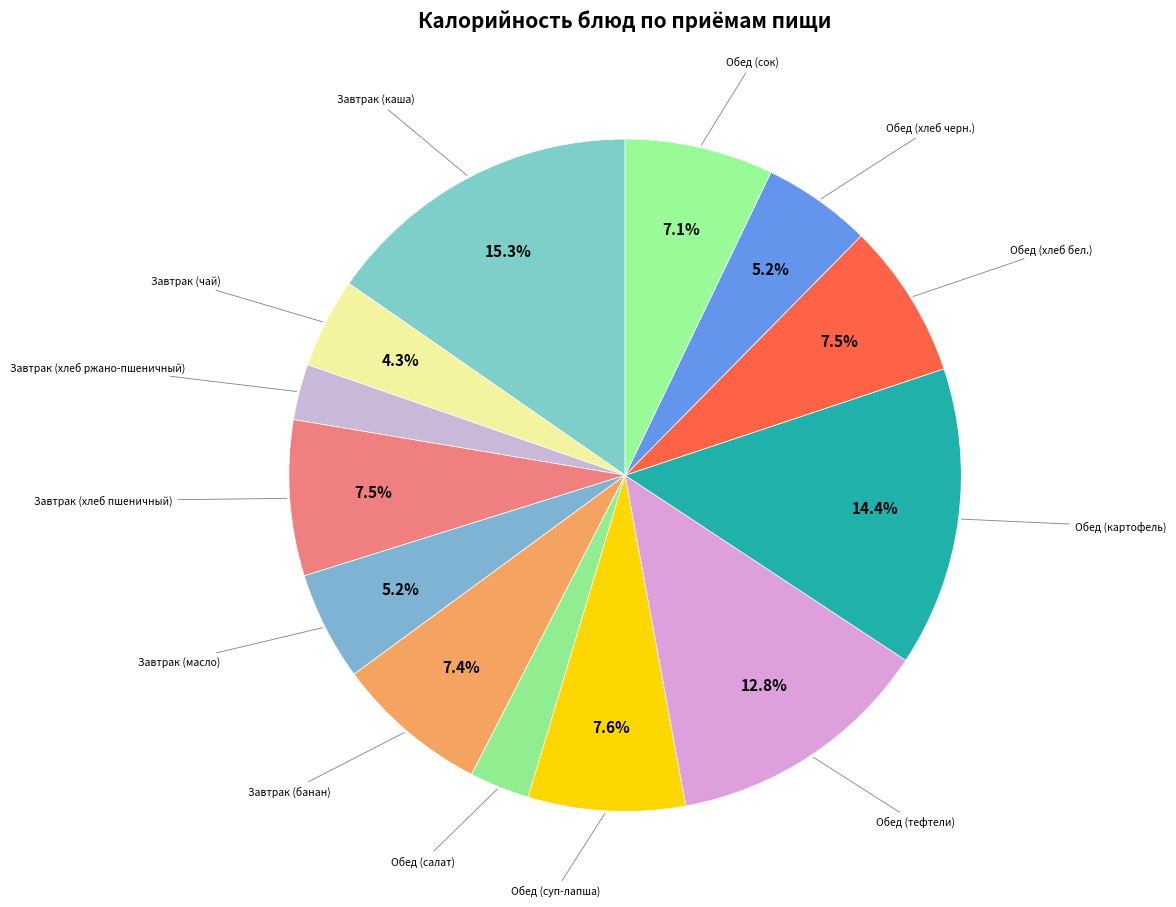

Is it true that Обед (хлеб черн.) is 5% of the pie?

True